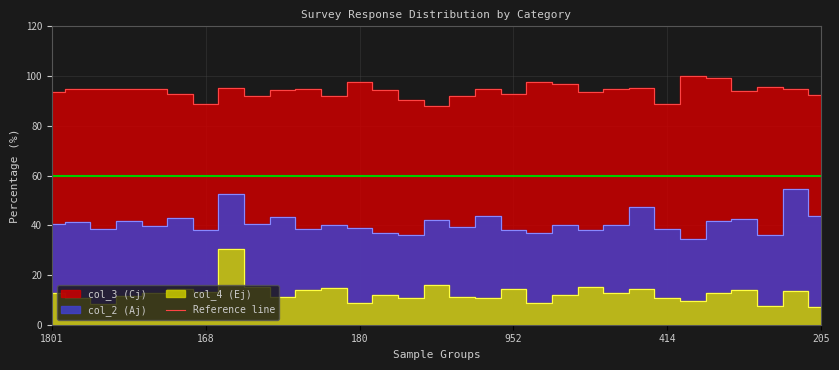

Is the value of col_2 (Aj) at 365 greater than the value of col_3 (Cj) at 208?

No